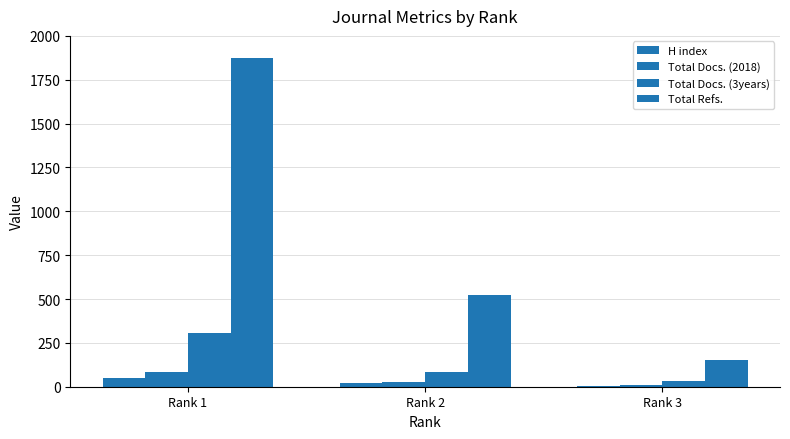

Which series has the largest total across all categories?

Total Refs.